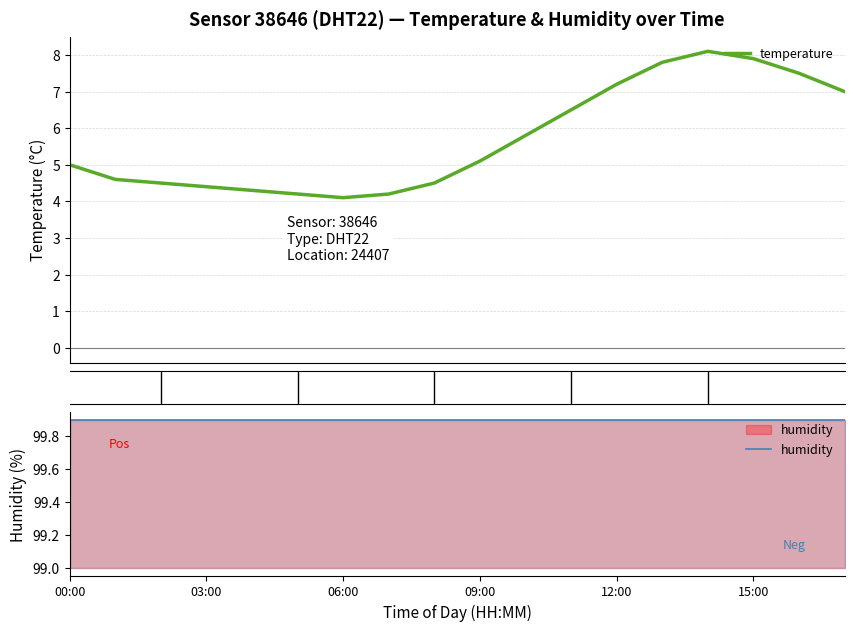

At how many categories does at least one series exceed 48?

18